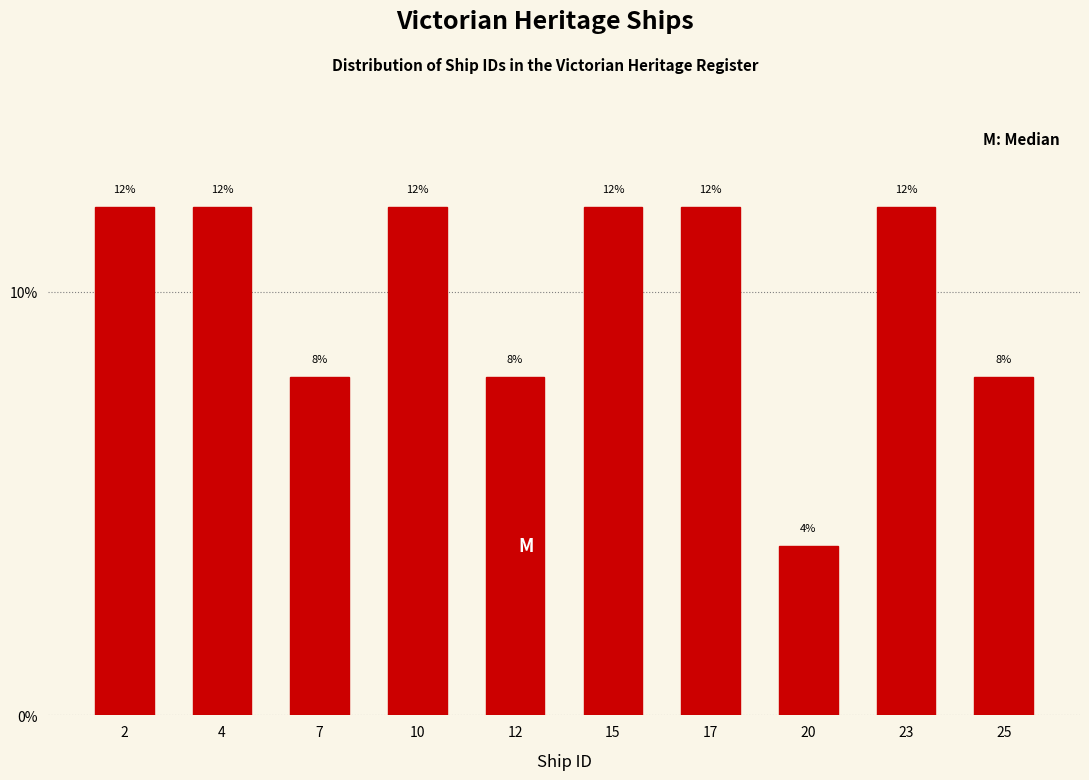

Reading left to right, what are all the values shown in this chart?

2=12	4=12	7=8	10=12	12=8	15=12	17=12	20=4	23=12	25=8